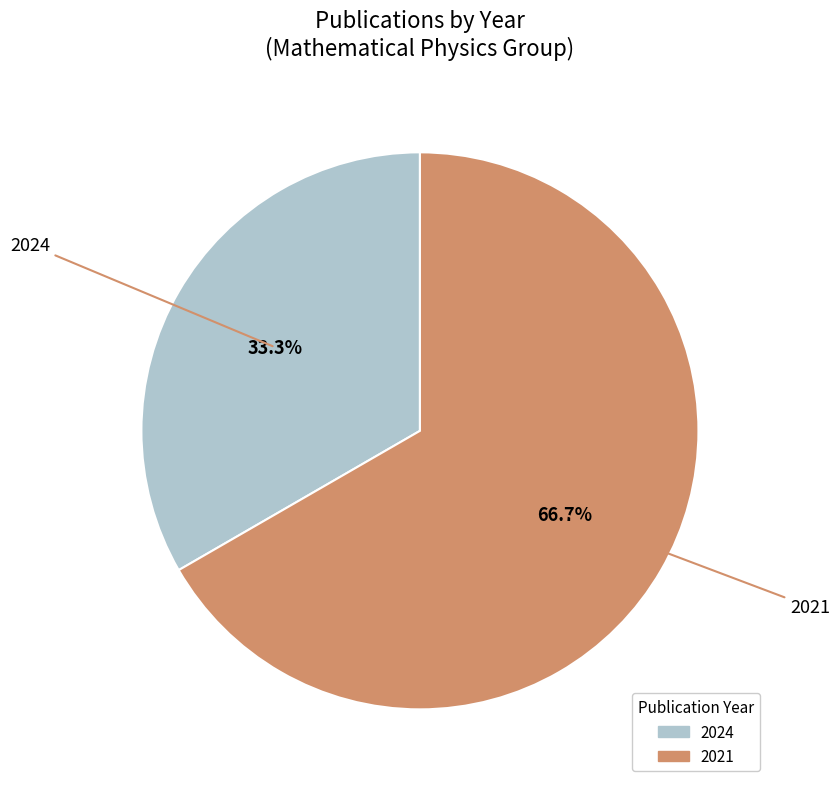

Does any single category account for the majority?

Yes